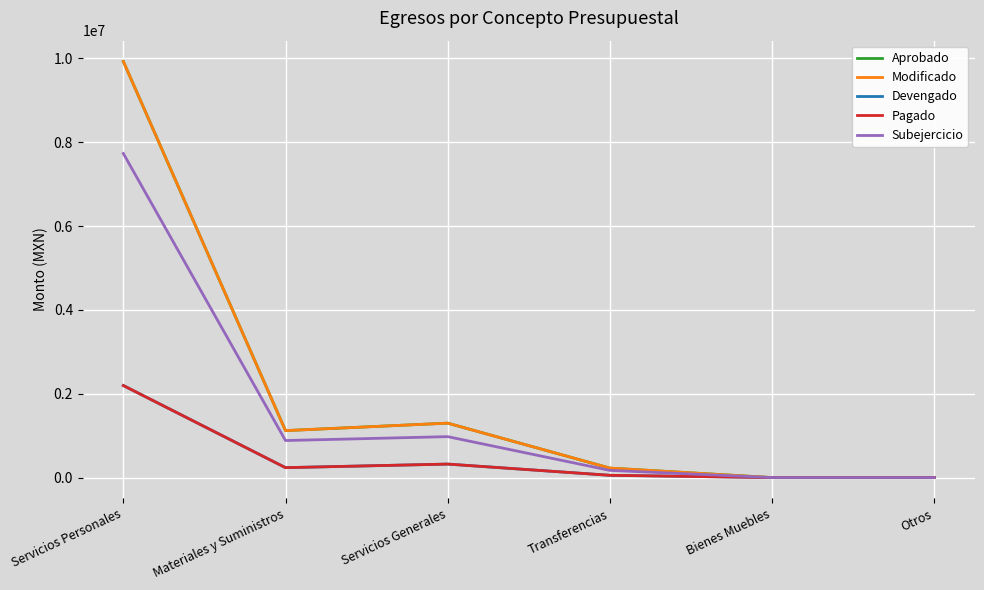

Does the chart display data point markers on the line(s)?

No